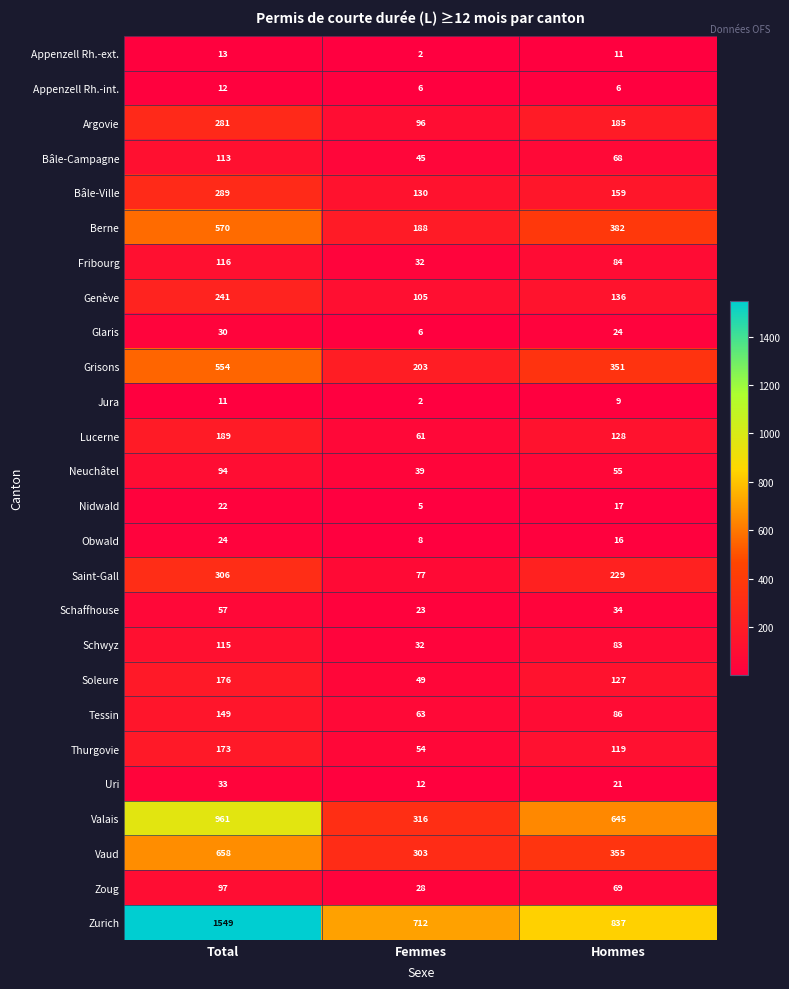

Which series has the largest range (max minus min)?

Zurich